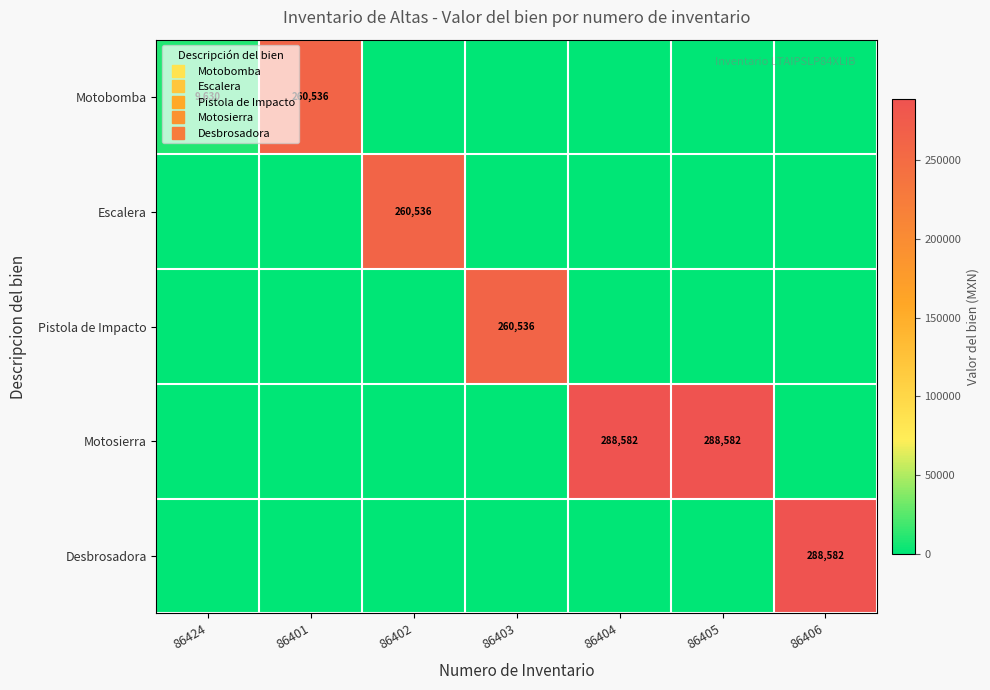

Rank the series by their maximum value, from highest to lowest.

Motosierra, Desbrosadora, Motobomba, Escalera, Pistola de Impacto